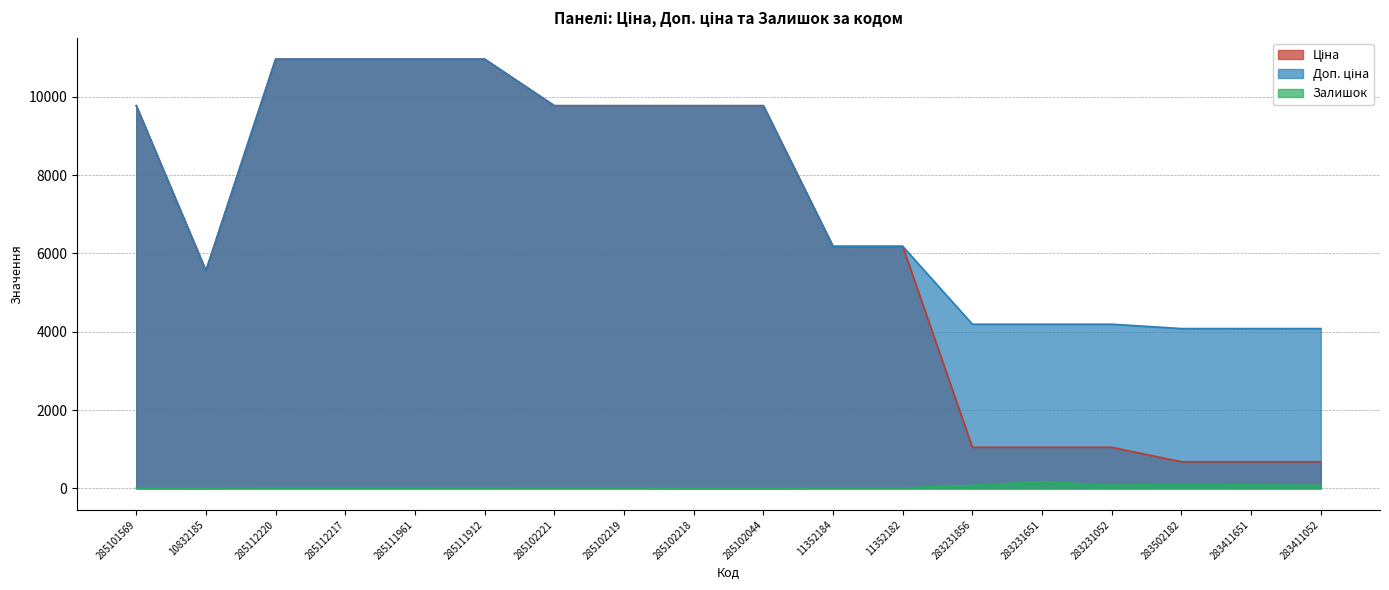

Where does the Доп. ціна series first go above 9775?

285101569